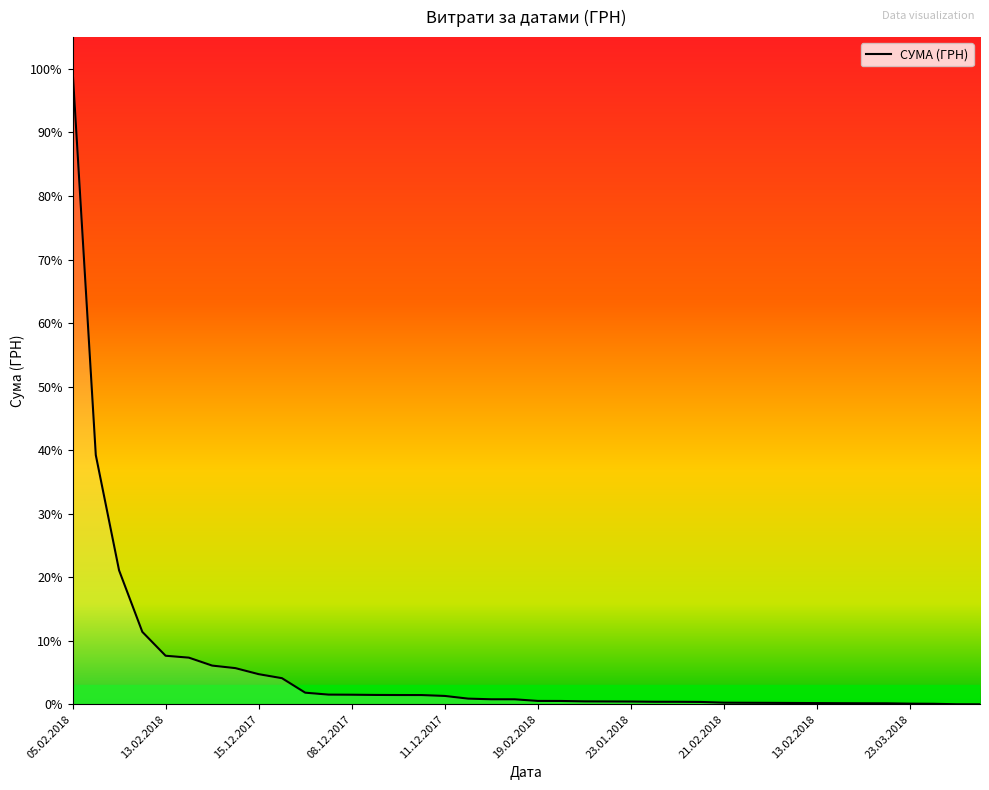

Is this an area chart (filled region under the line)?

Yes